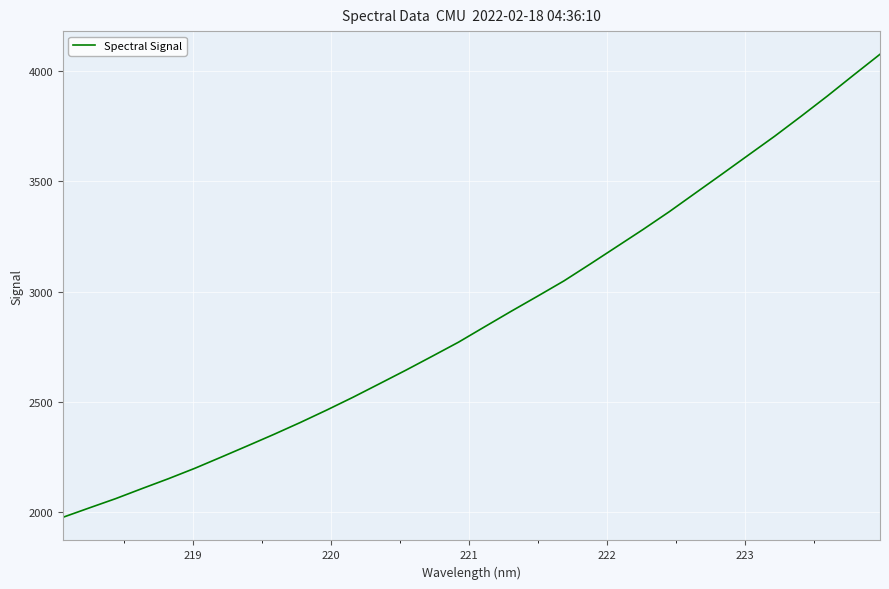

What is the smallest value displayed?

1977.8